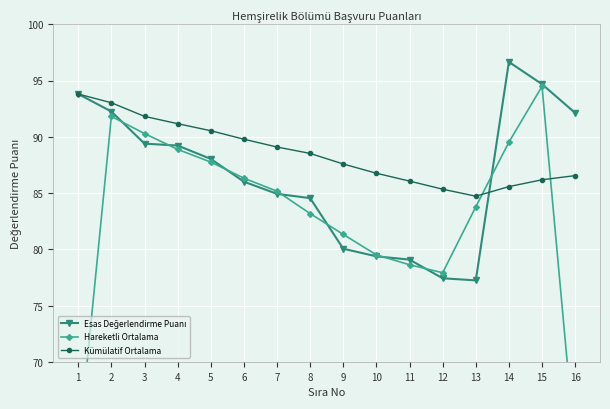

What is the maximum value for Kümülatif Ortalama?

93.8